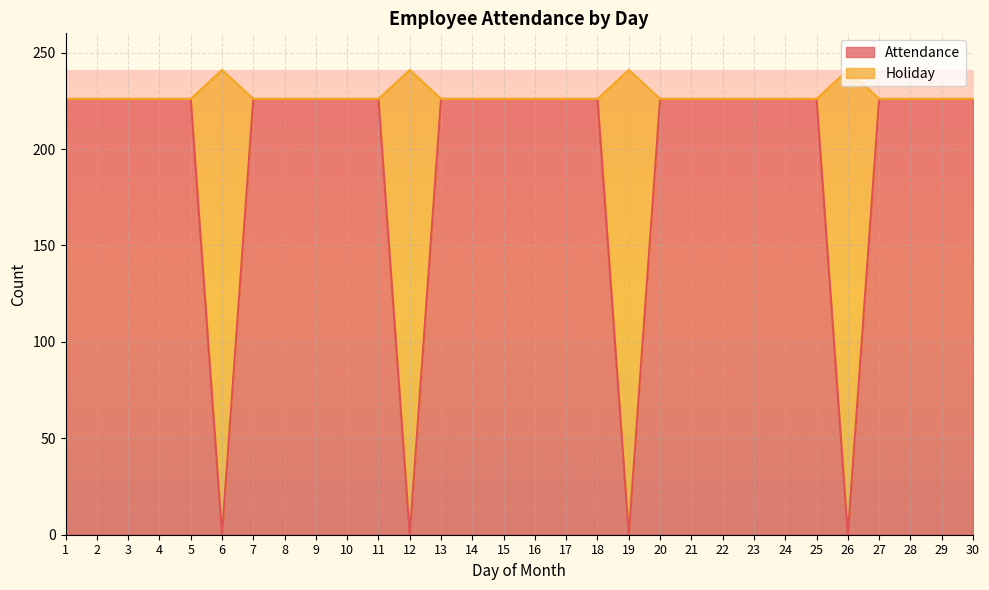

Reading left to right, list all the values displayed in this chart.

Attendance: 1=226	2=226	3=226	4=226	5=226	6=0	7=226	8=226	9=226	10=226	11=226	12=0	13=226	14=226	15=226	16=226	17=226	18=226	19=0	20=226	21=226	22=226	23=226	24=226	25=226	26=0	27=226	28=226	29=226	30=226
Holiday: 1=226	2=226	3=226	4=226	5=226	6=241	7=226	8=226	9=226	10=226	11=226	12=241	13=226	14=226	15=226	16=226	17=226	18=226	19=241	20=226	21=226	22=226	23=226	24=226	25=226	26=241	27=226	28=226	29=226	30=226